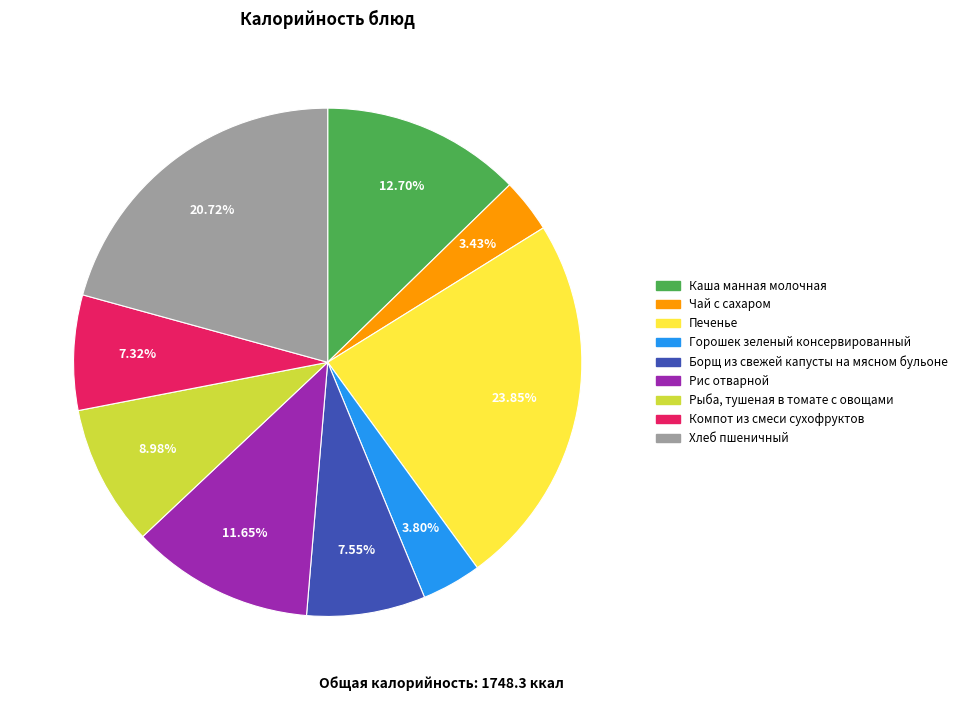

To the nearest percent, what is the combined percentage of Горошек зеленый консервированный and Печенье?

28%